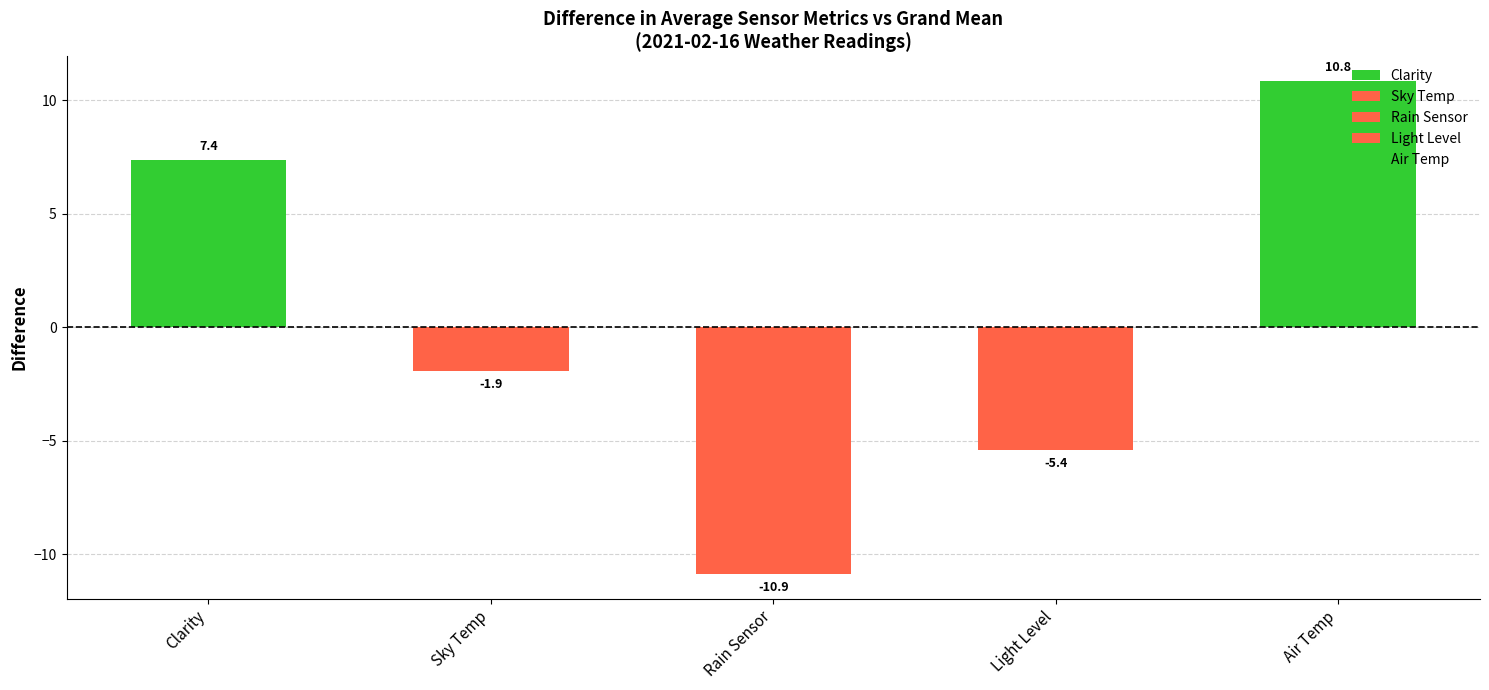

Does the chart contain any negative values?

Yes